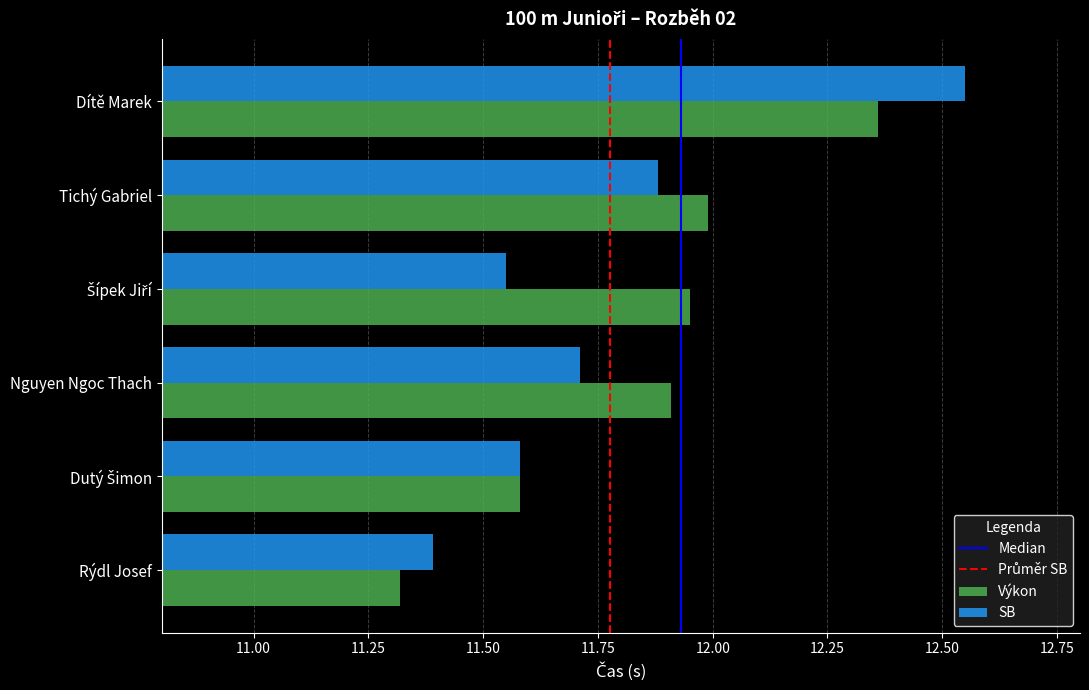

Rank the series by their maximum value, from highest to lowest.

SB, Výkon